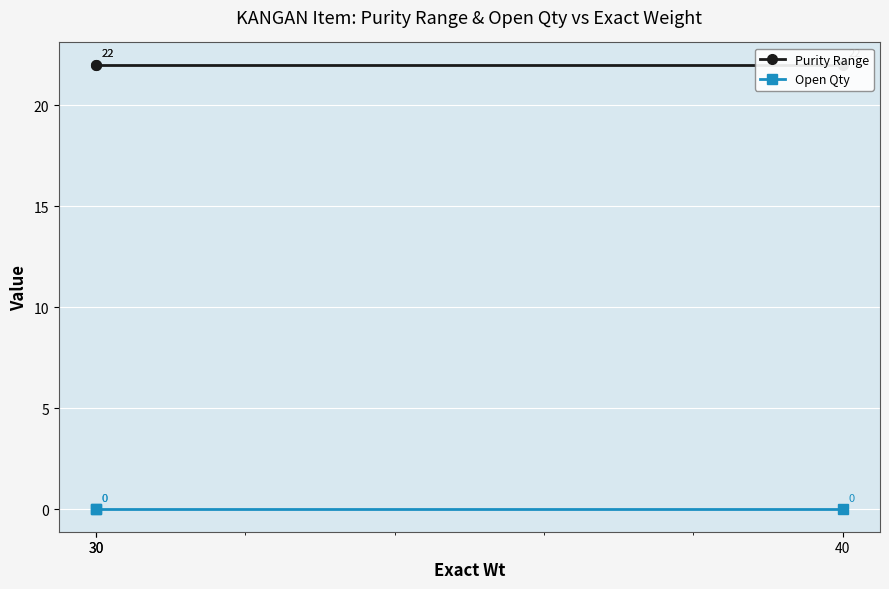

What are all the series names shown in the legend?

Purity Range, Open Qty